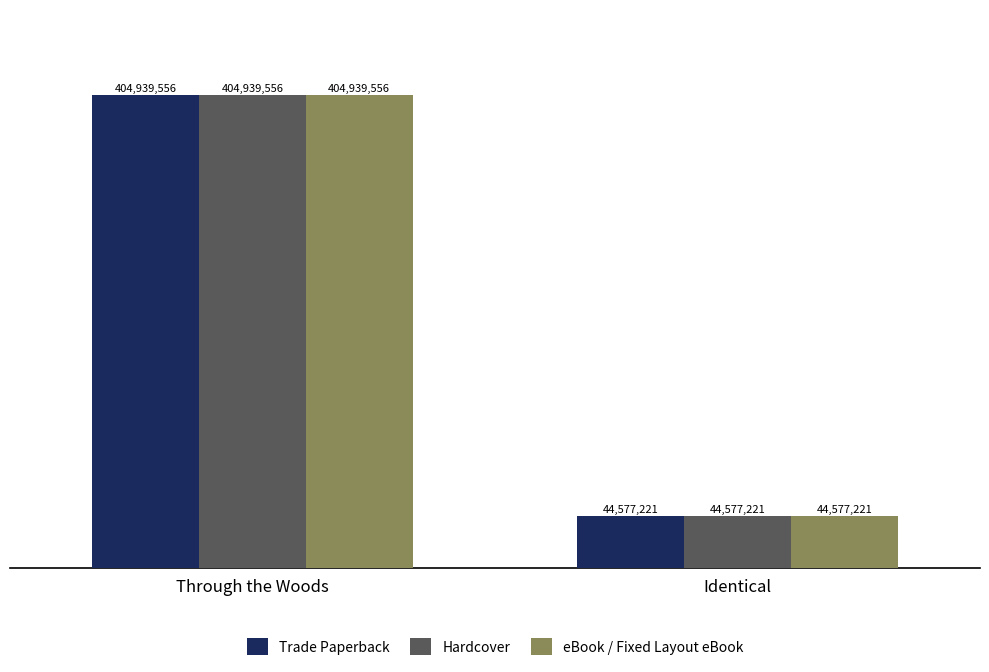

What is the difference between the maximum and minimum values in the Hardcover series?

360362335